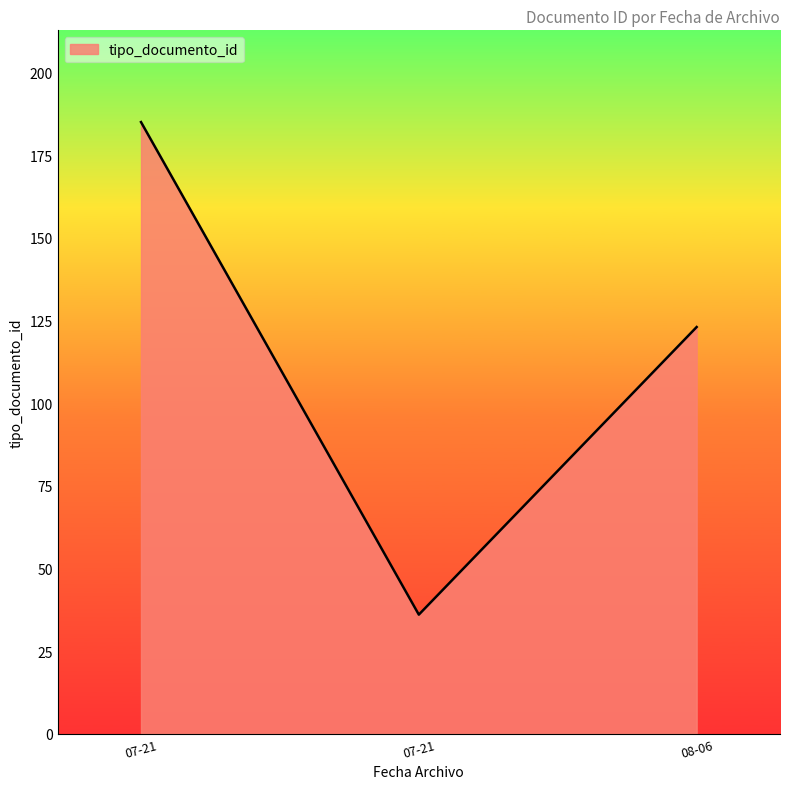

How many lines are shown in the chart?

1